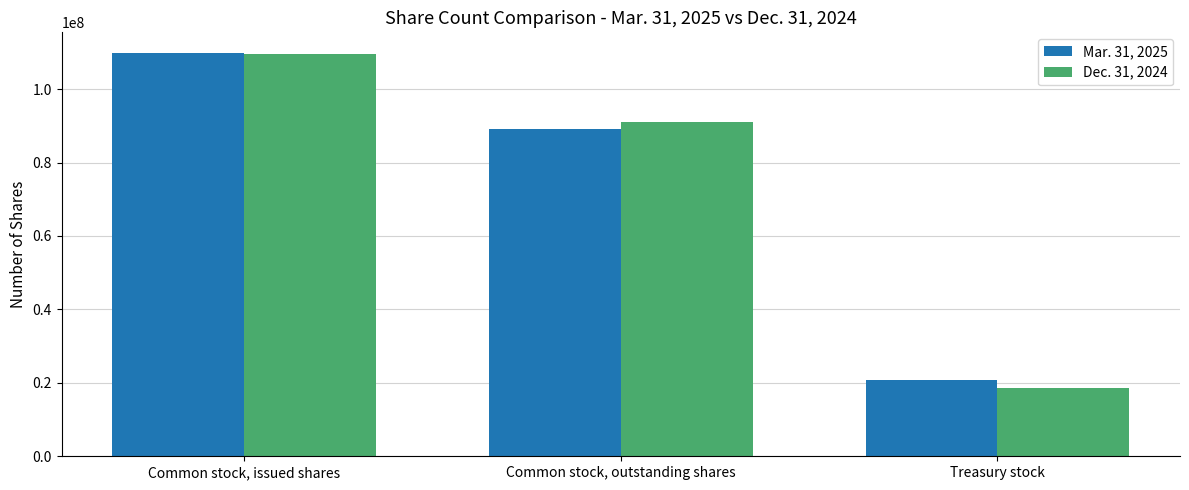

What is the minimum value for Mar. 31, 2025?

20785182